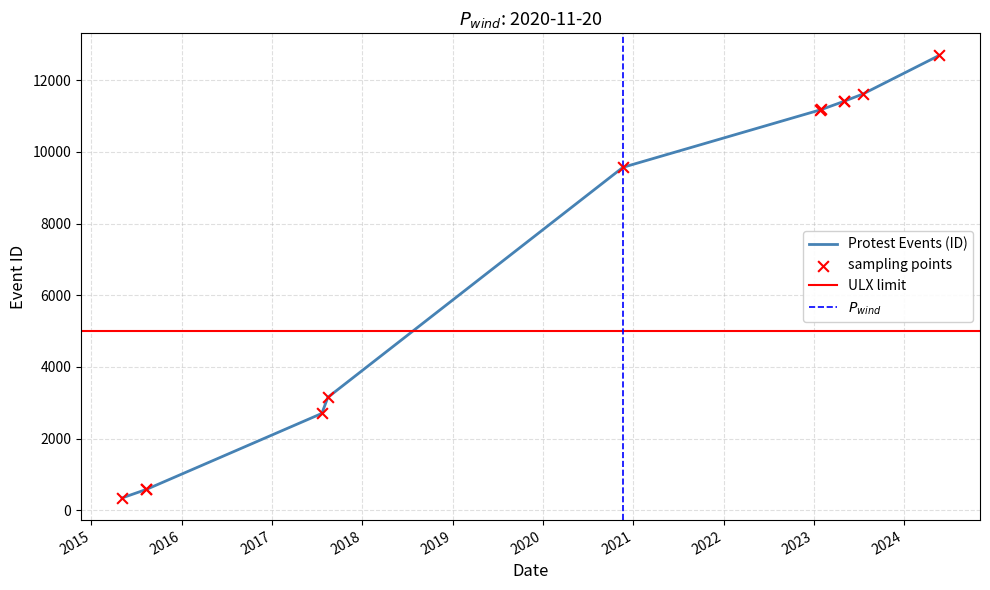

Between 2023-01-27 and 2024-05-22, which is larger?

2024-05-22